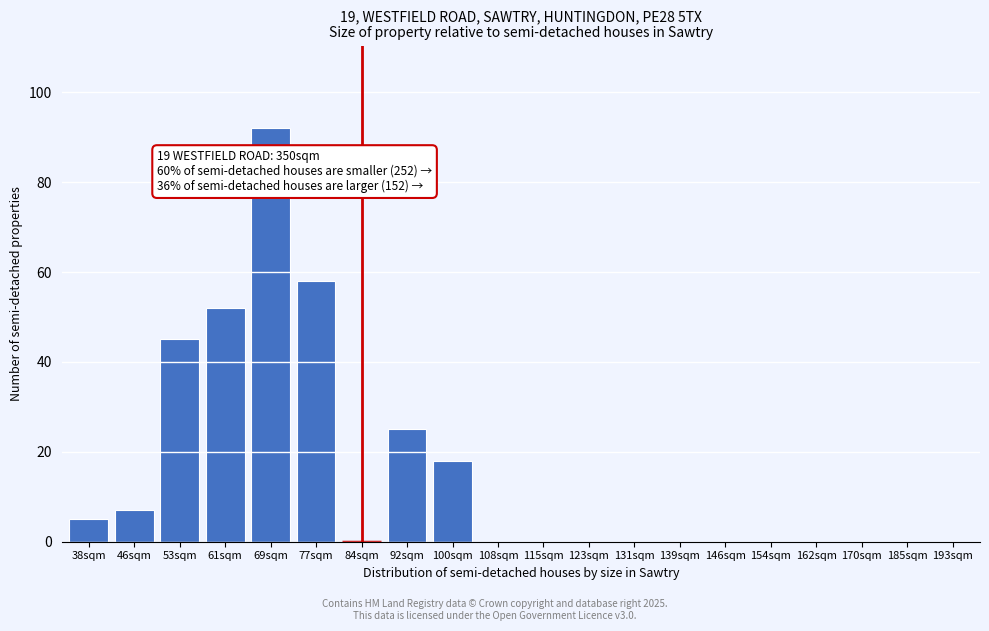

Reading right to left, list all the values displayed in this chart.

193sqm=0	185sqm=0	170sqm=0	162sqm=0	154sqm=0	146sqm=0	139sqm=0	131sqm=0	123sqm=0	115sqm=0	108sqm=0	100sqm=18	92sqm=25	84sqm=0	77sqm=58	69sqm=92	61sqm=52	53sqm=45	46sqm=7	38sqm=5